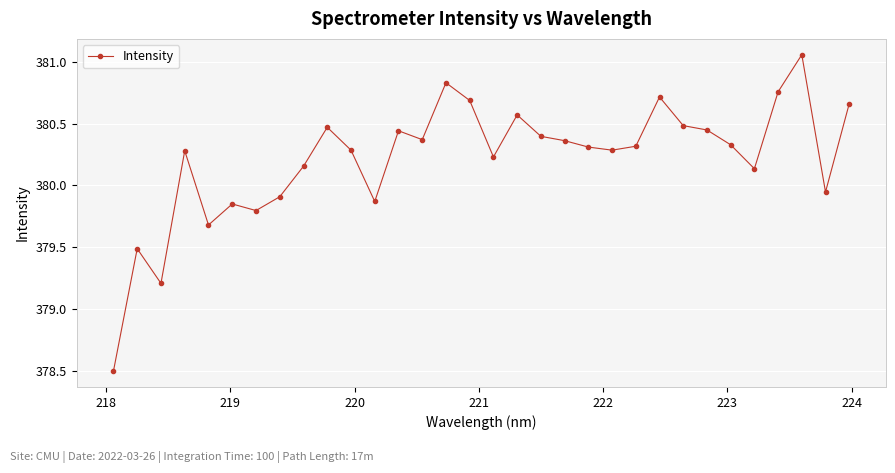

What is the difference between the maximum and minimum values?

2.6